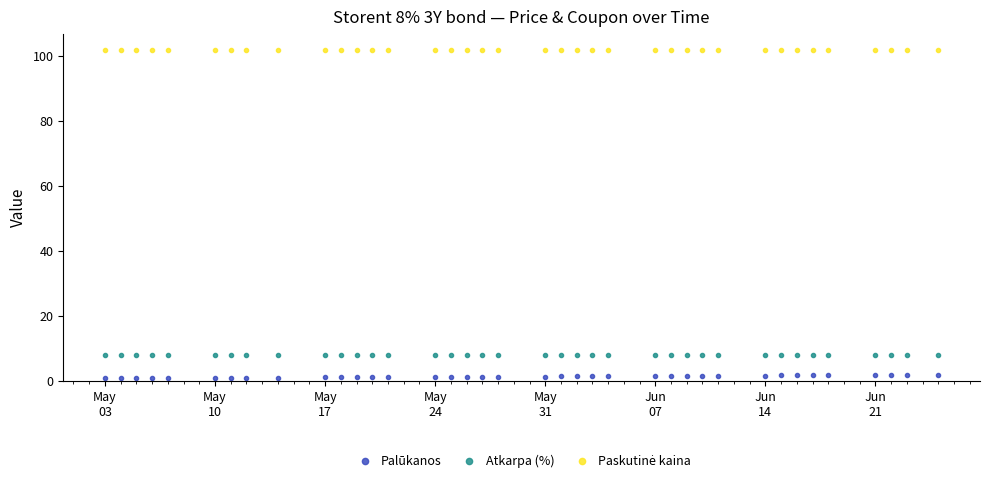

What is the average value of the Palūkanos series?

1.4